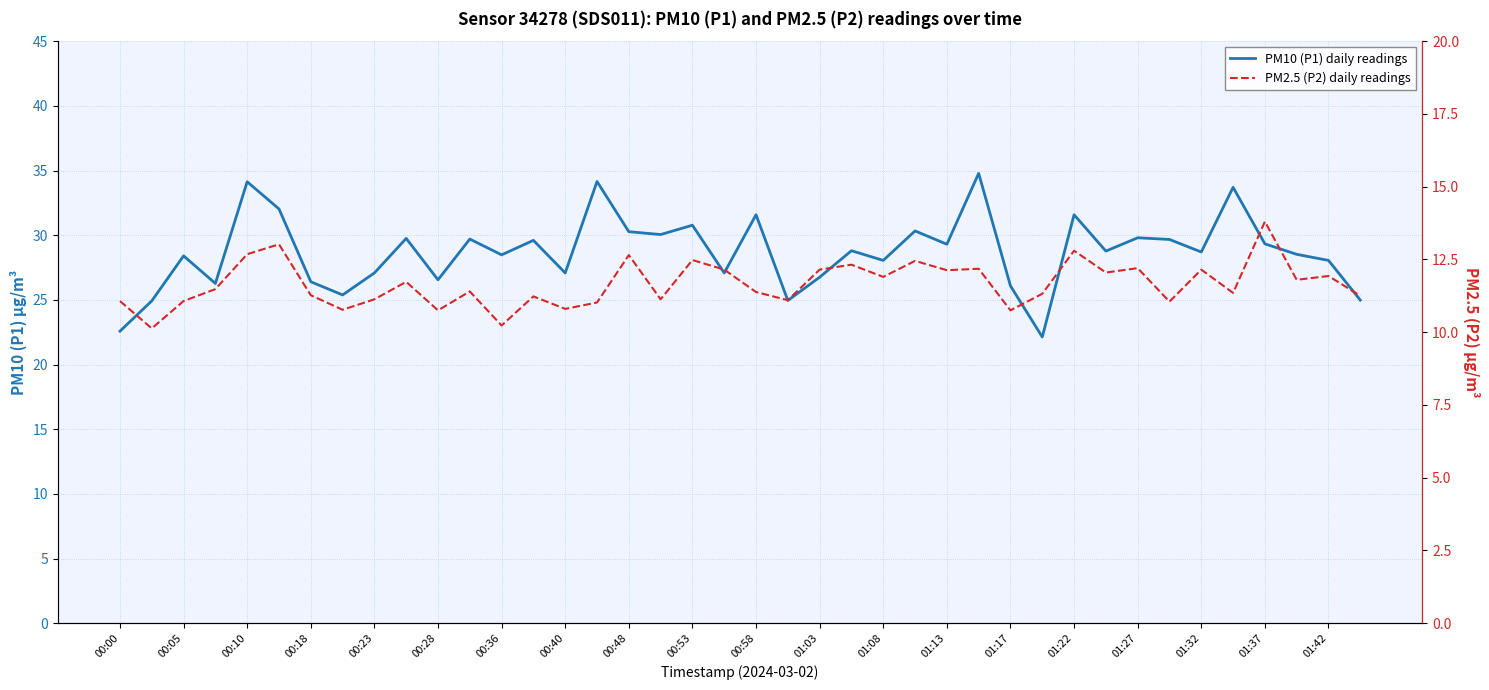

What is the maximum value shown in the chart?

34.8